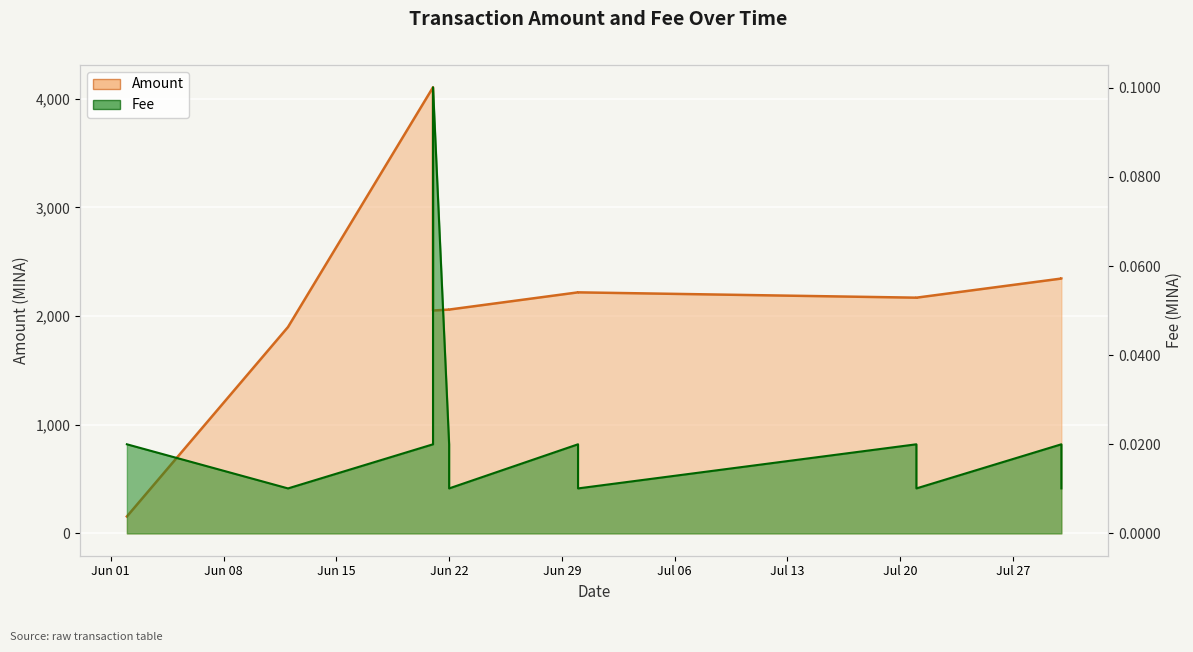

What are all the series names shown in the legend?

Amount line, Fee line